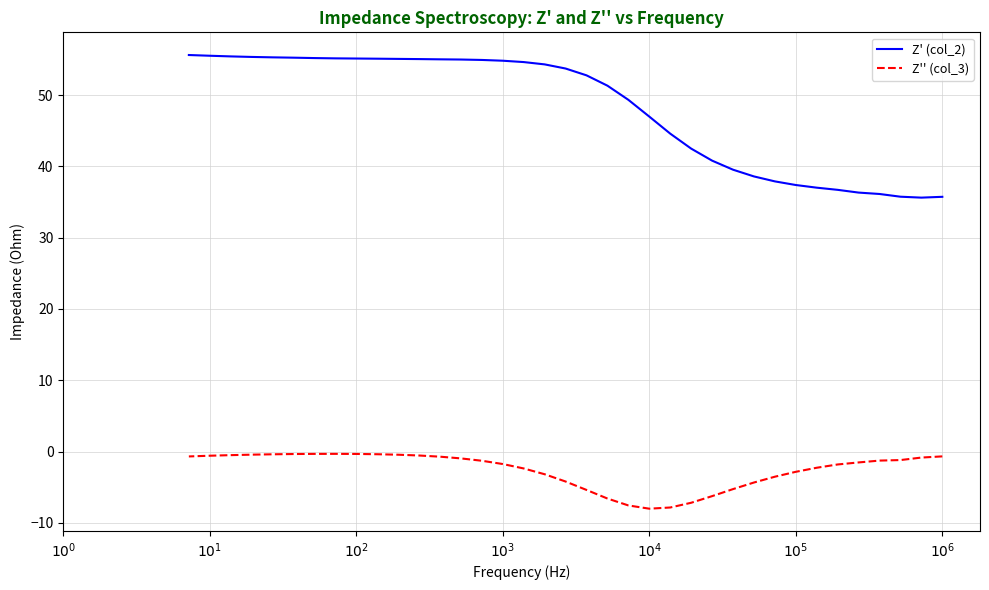

True or false: Z' (col_2) has more than 2 points higher than both neighbors.

False